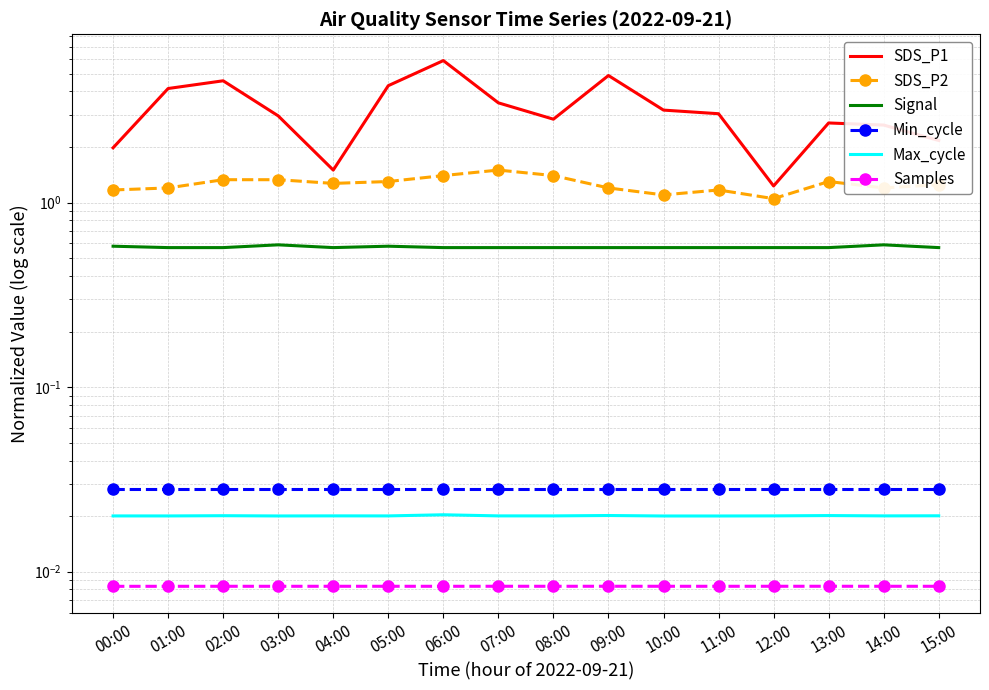

The Max_cycle series shows 0.0 at 15:00. True or false?

True